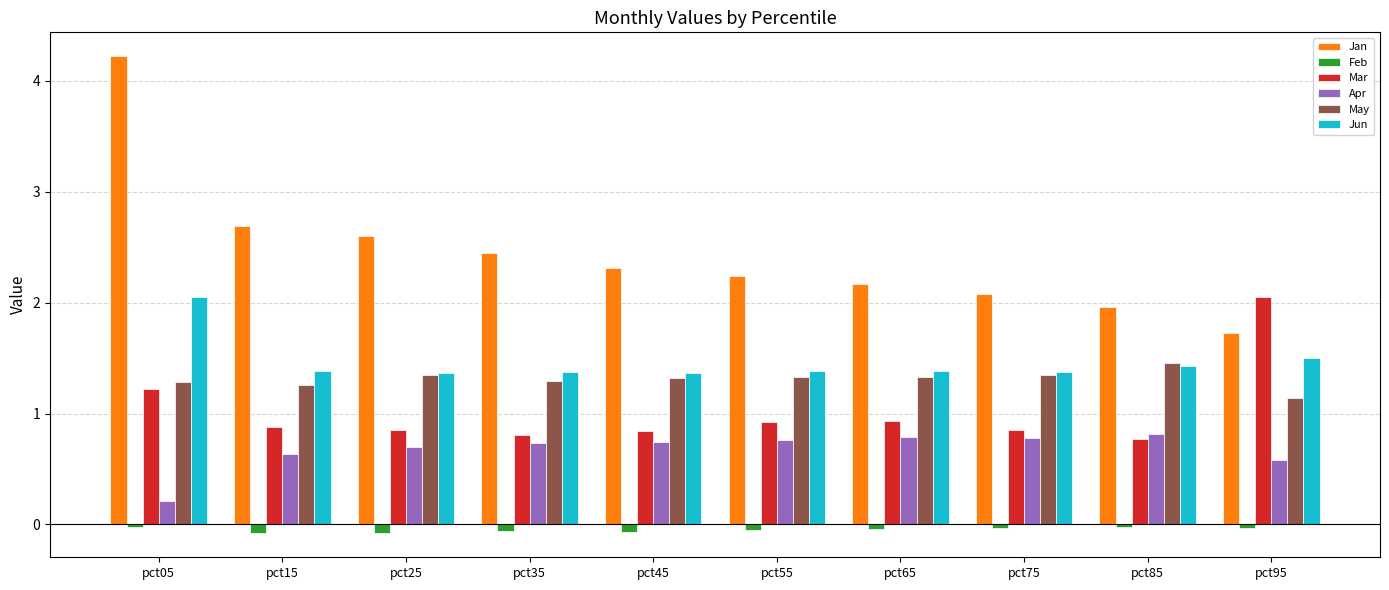

What are all the series names shown in the legend?

Jan, Feb, Mar, Apr, May, Jun